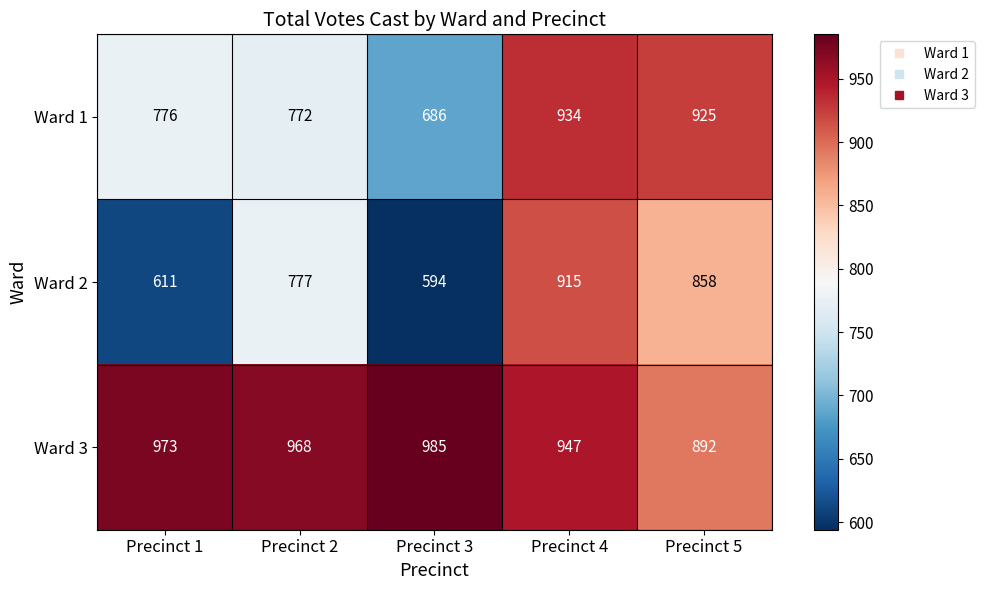

True or false: Ward 2 has a value of 611 at Precinct 1.

True